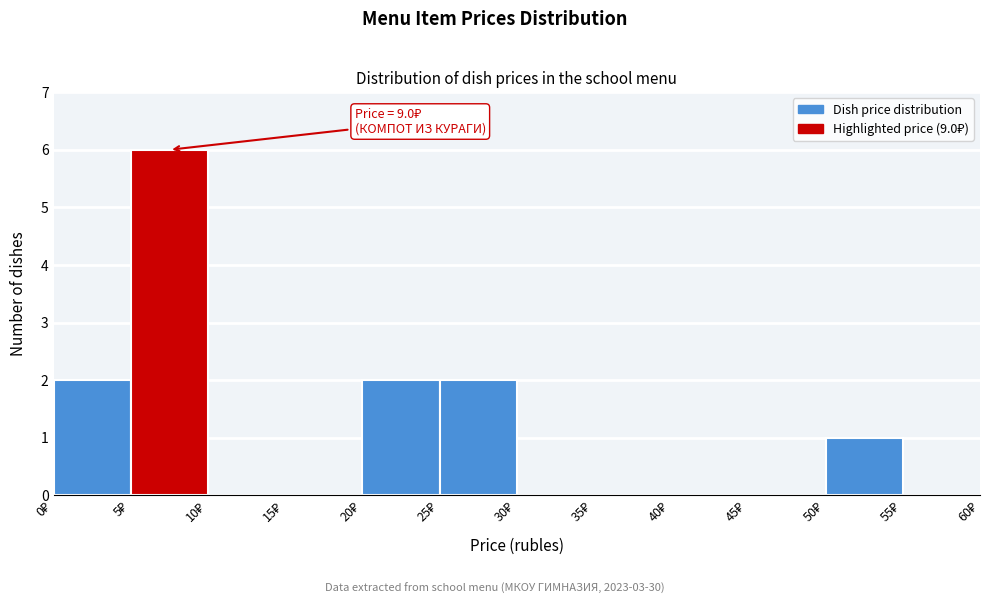

Over which range of the x-axis is the bar tallest?

5 to 10